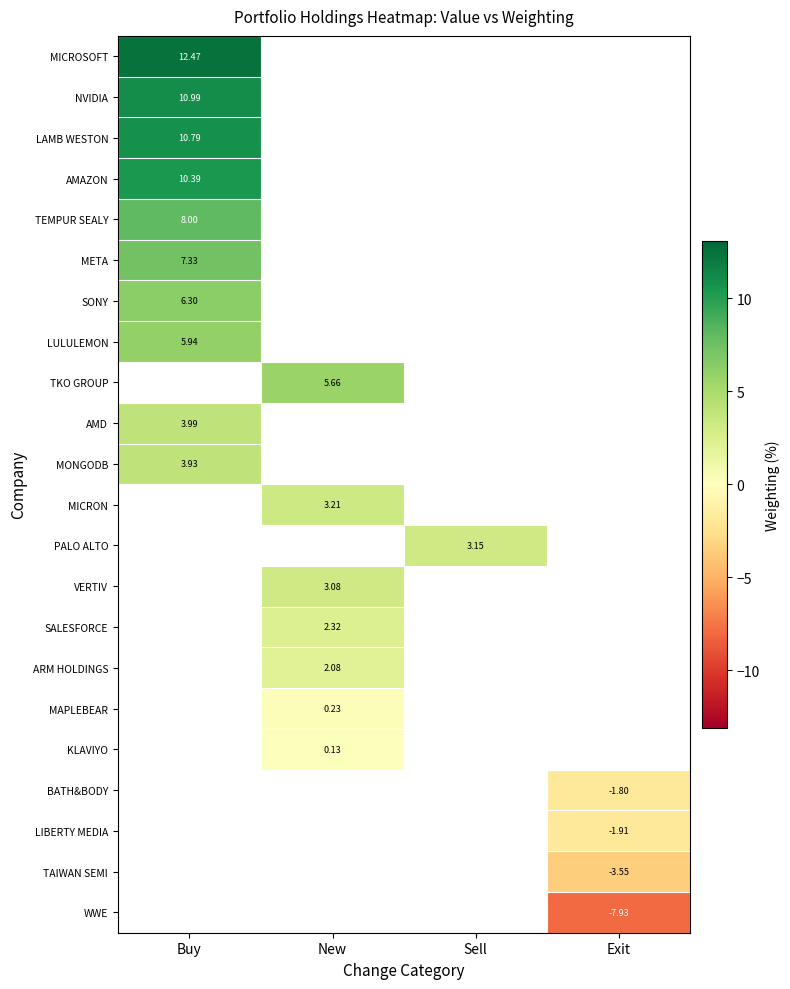

Which has a higher value, Sell or New?

New